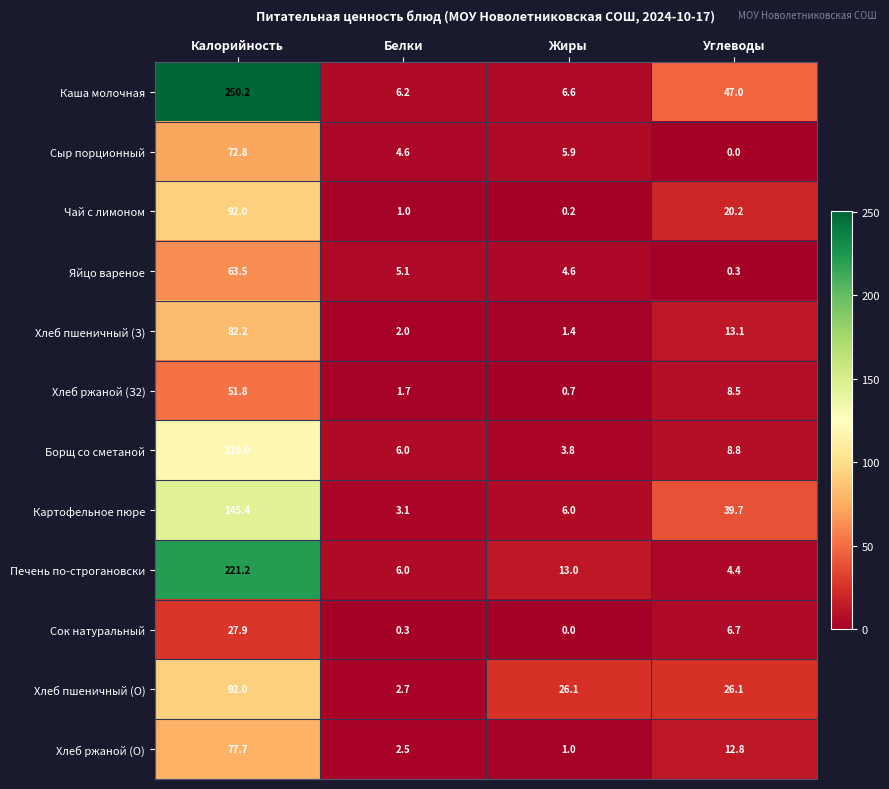

What is the spread (max minus min) of values at Калорийность?

222.3